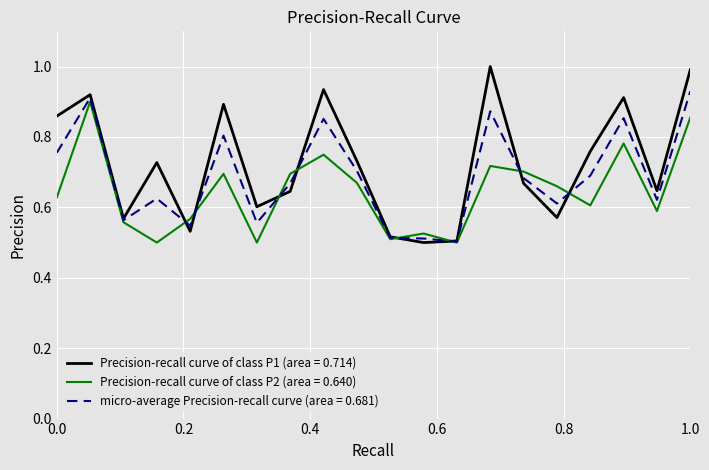

What is the highest value of the Precision-recall curve of class P1 (area = 0.714) series?

1.0